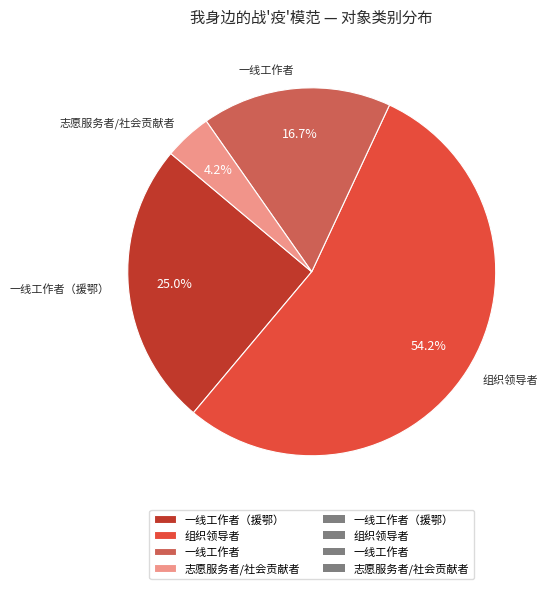

Approximately how many times larger is the value at 一线工作者 compared to 组织领导者?

0.3